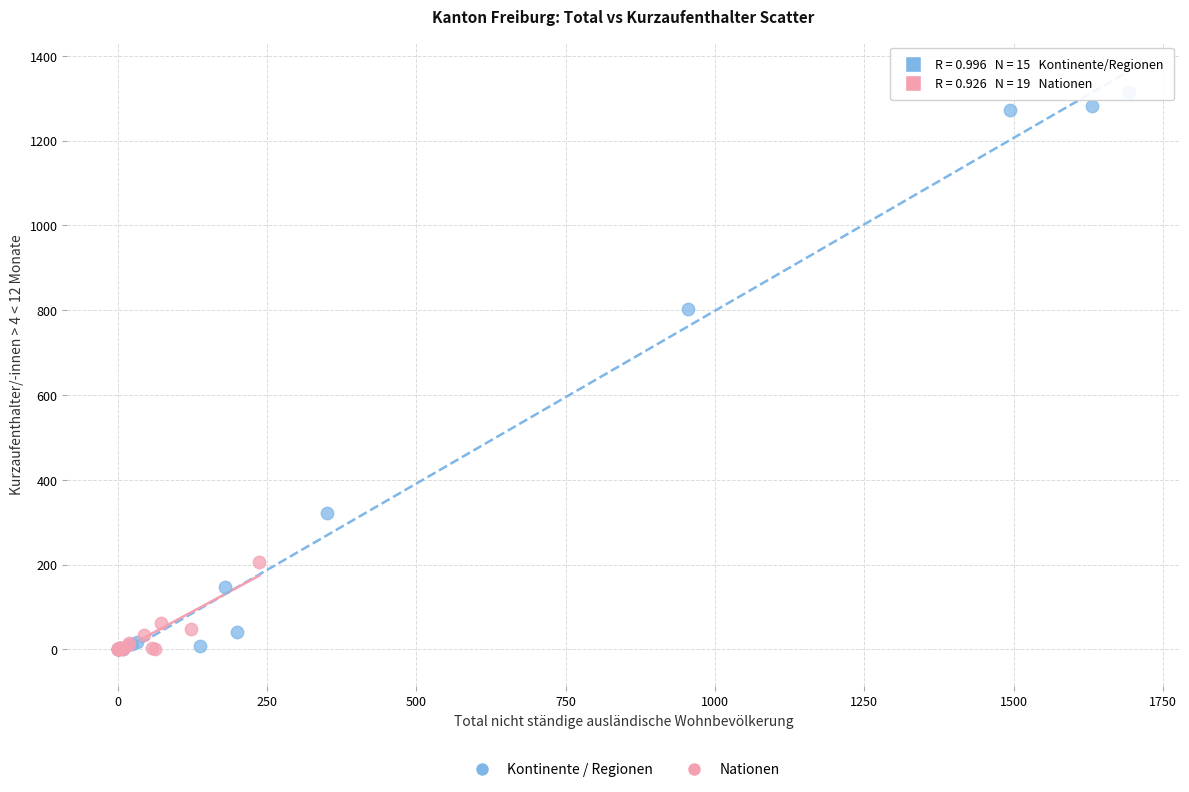

Which series has the widest spread of Y values?

Kontinente / Regionen